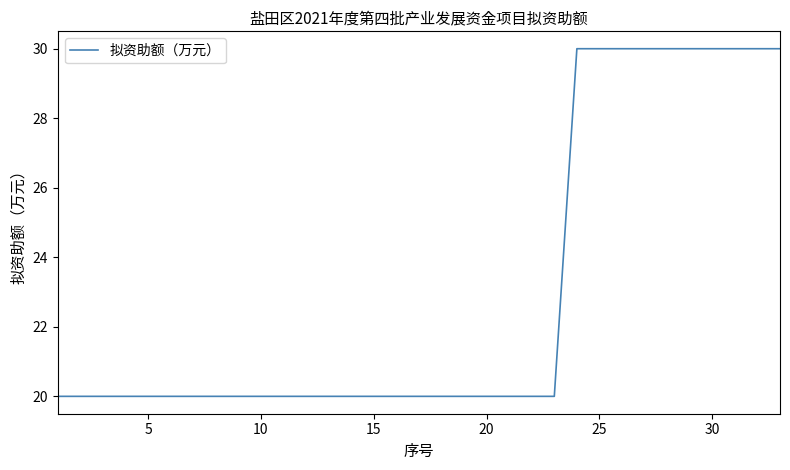

Count the values in the range 20 to 30.

33